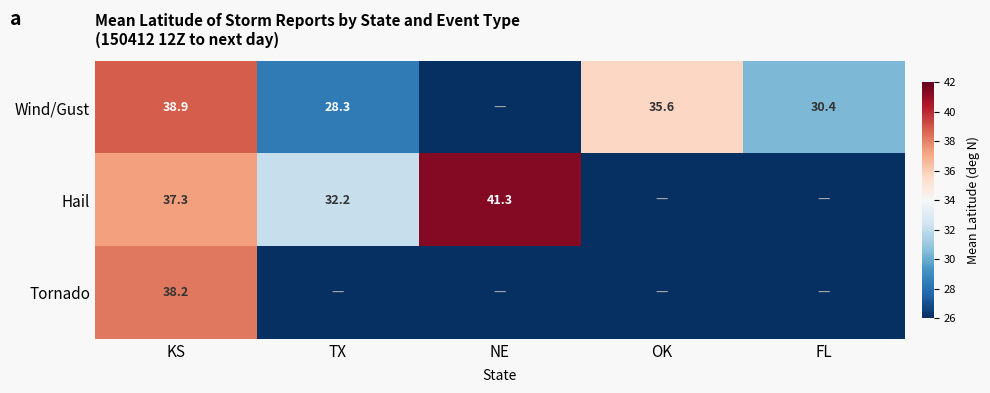

The Wind/Gust series shows 66.2 at KS. True or false?

False